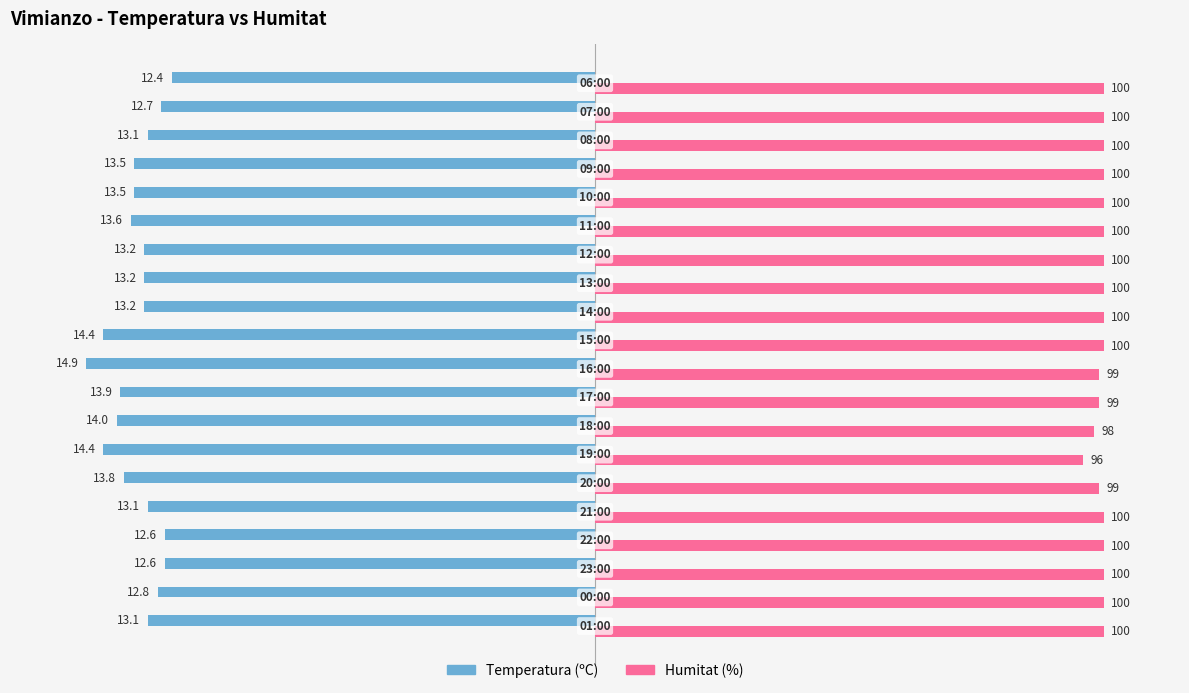

List the series in order of their peak value, lowest first.

Temperatura (ºC), Humitat (%)